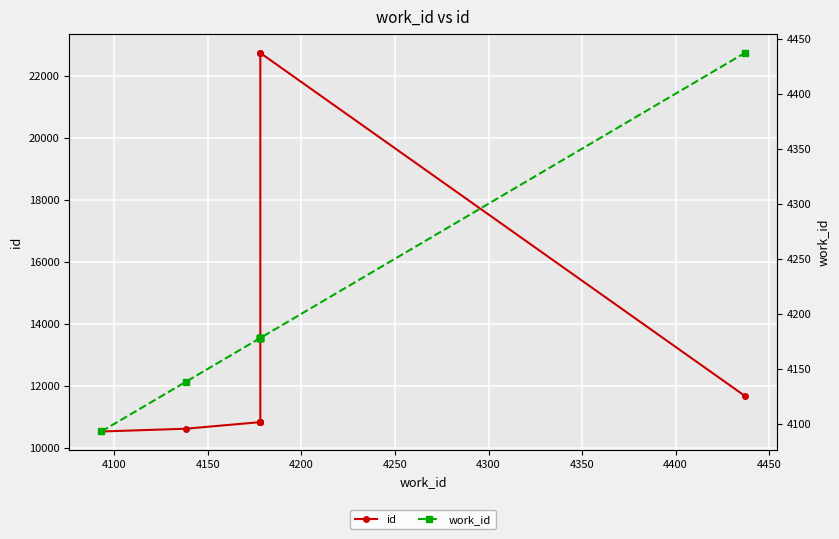

True or false: id and work_id cross at least once.

False